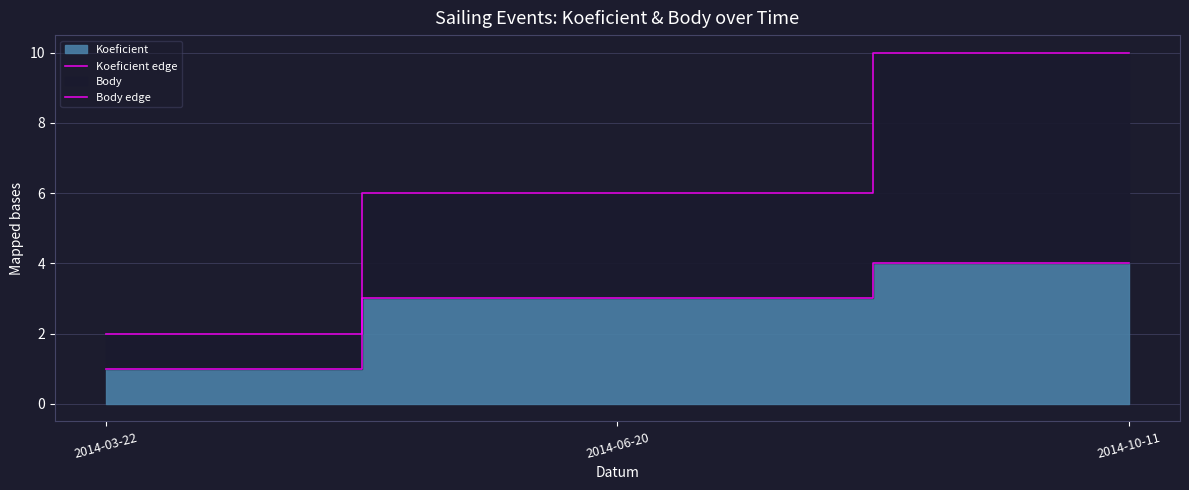

The value of Koeficient edge at 2014-10-11 is 7. True or false?

False